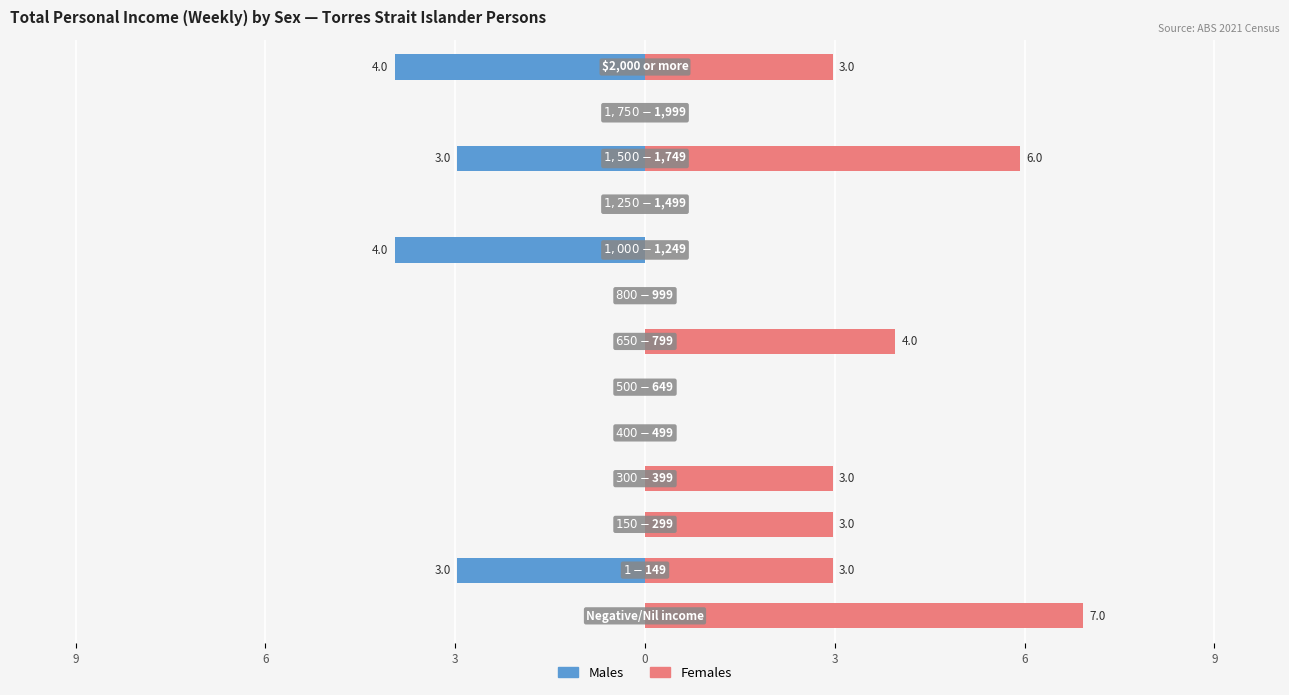

How many values in Females are above zero?

7